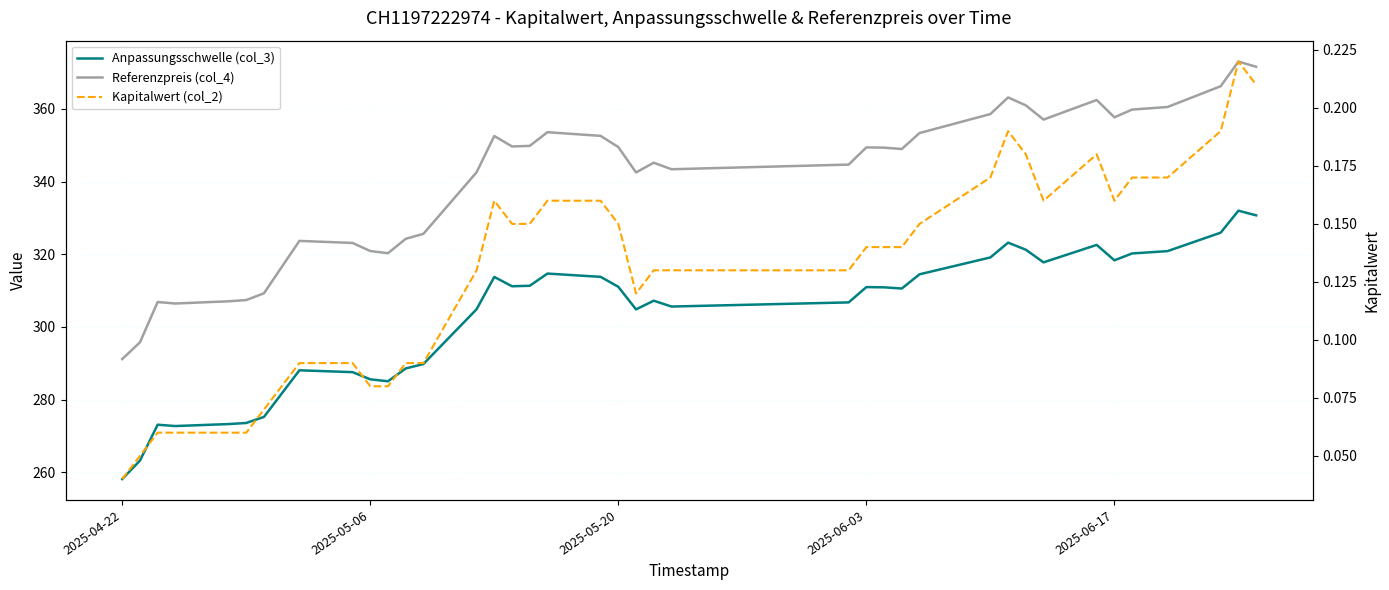

What is the sum of all Anpassungsschwelle (col_3) values?

11818.0